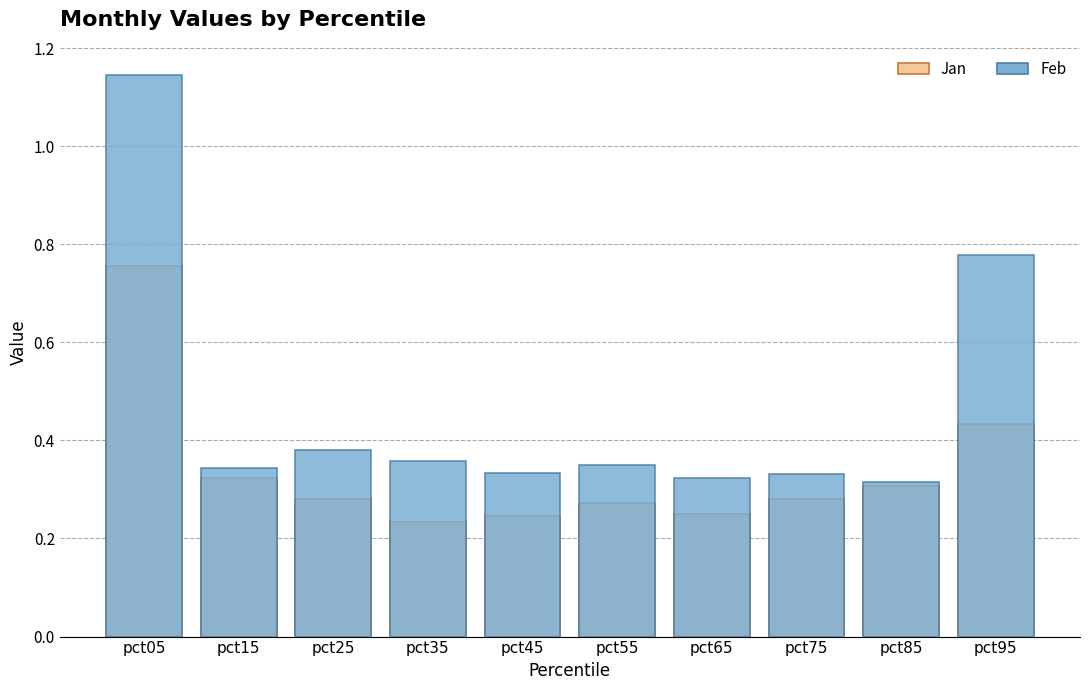

List the series in order of their overall mean, lowest first.

Jan, Feb